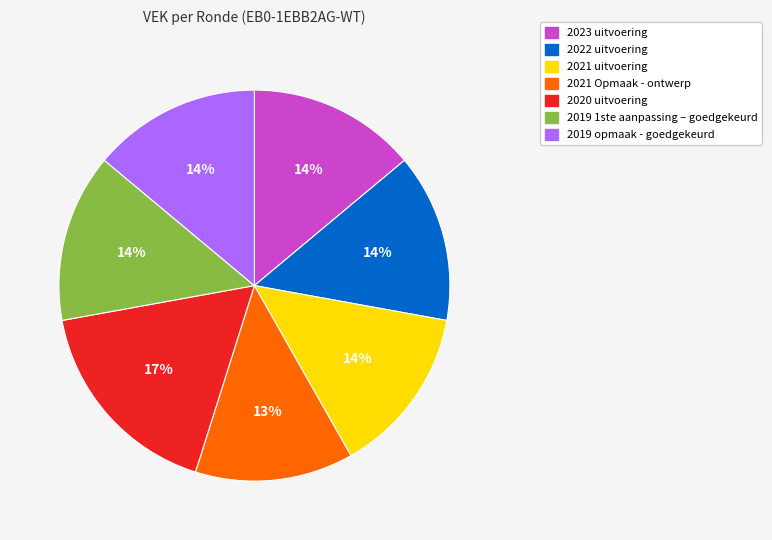

Is the sum of 2023 uitvoering and 2022 uitvoering greater than half?

No